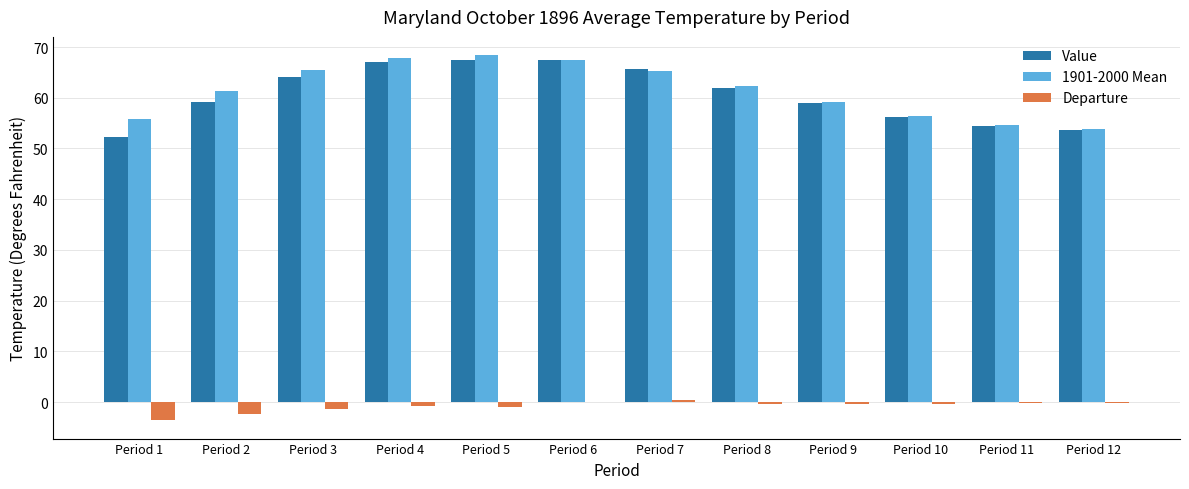

What is the total value across all series at Period 5?

135.0